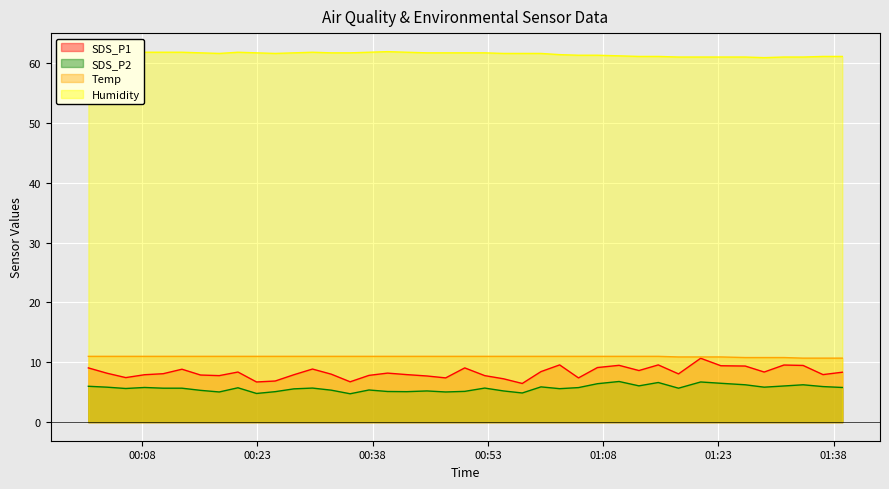

True or false: Temp has more than 1 interior local peaks.

False